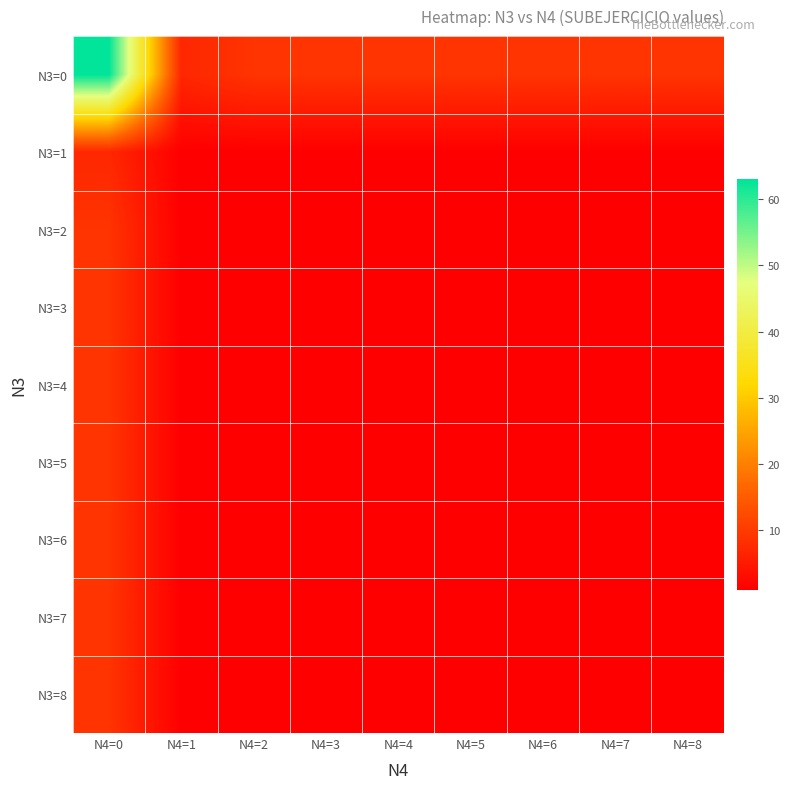

Reading right to left, what are all the values shown in this chart?

N3=0: N4=8=9	N4=7=9	N4=6=9	N4=5=9	N4=4=9	N4=3=9	N4=2=9	N4=1=7	N4=0=63
N3=1: N4=8=1	N4=7=1	N4=6=1	N4=5=1	N4=4=1	N4=3=1	N4=2=1	N4=1=1	N4=0=7
N3=2: N4=8=1	N4=7=1	N4=6=1	N4=5=1	N4=4=1	N4=3=1	N4=2=1	N4=1=1	N4=0=9
N3=3: N4=8=1	N4=7=1	N4=6=1	N4=5=1	N4=4=1	N4=3=1	N4=2=1	N4=1=1	N4=0=9
N3=4: N4=8=1	N4=7=1	N4=6=1	N4=5=1	N4=4=1	N4=3=1	N4=2=1	N4=1=1	N4=0=9
N3=5: N4=8=1	N4=7=1	N4=6=1	N4=5=1	N4=4=1	N4=3=1	N4=2=1	N4=1=1	N4=0=9
N3=6: N4=8=1	N4=7=1	N4=6=1	N4=5=1	N4=4=1	N4=3=1	N4=2=1	N4=1=1	N4=0=9
N3=7: N4=8=1	N4=7=1	N4=6=1	N4=5=1	N4=4=1	N4=3=1	N4=2=1	N4=1=1	N4=0=9
N3=8: N4=8=1	N4=7=1	N4=6=1	N4=5=1	N4=4=1	N4=3=1	N4=2=1	N4=1=1	N4=0=9